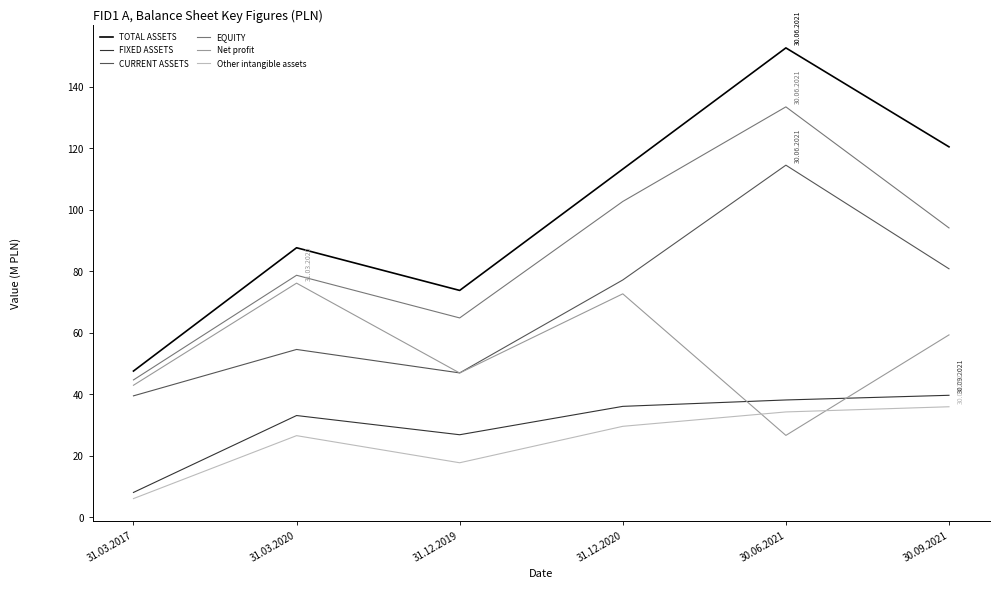

What is the difference between the maximum and minimum values in the CURRENT ASSETS series?

75.0